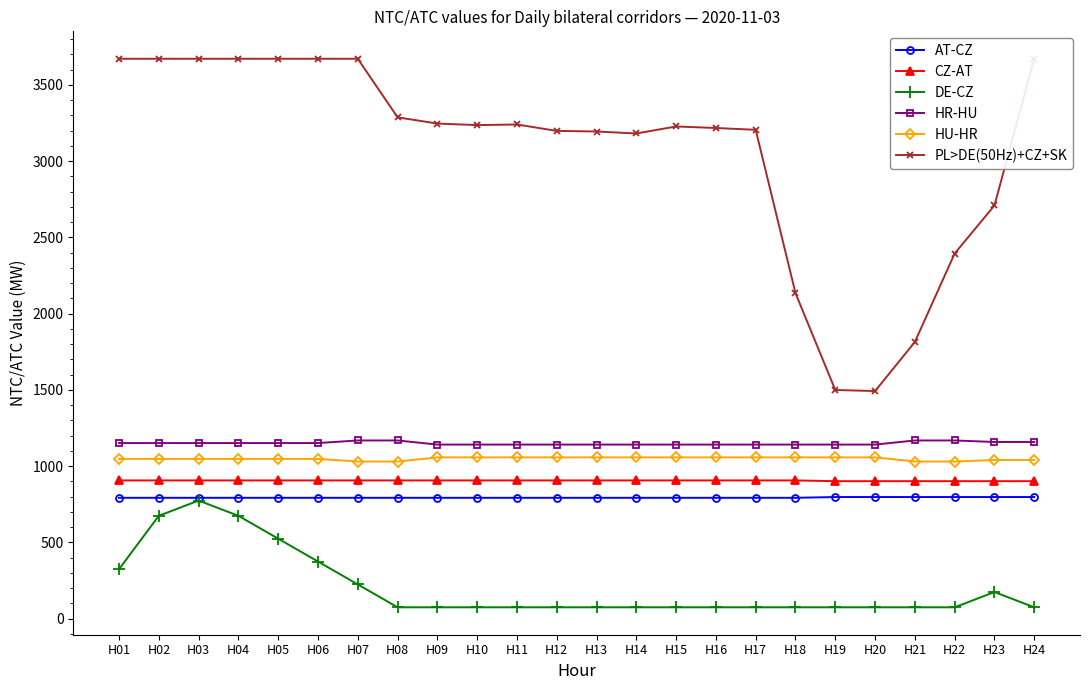

Which has a higher value, H19 or H01?

H19